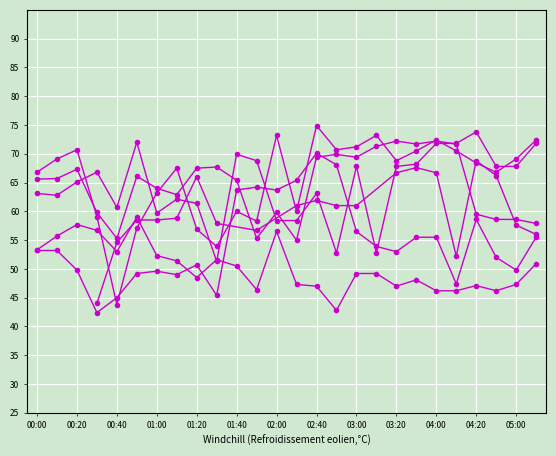

At how many categories does at least one series exceed 44?

26